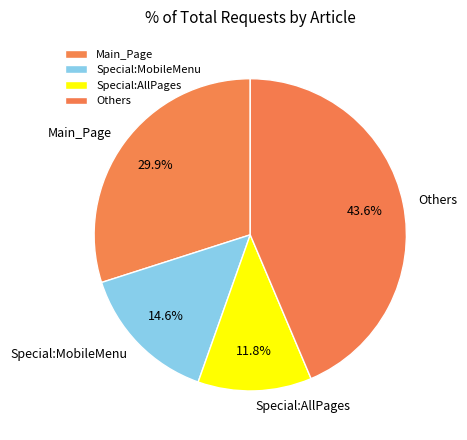

Count the number of slices in the pie.

4